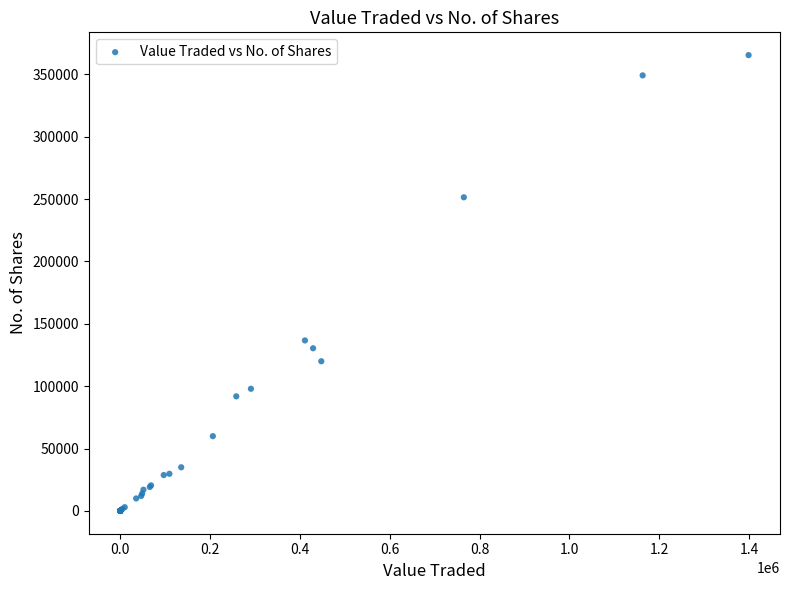

What Y value in the scatter plot is closest to 182728?

136700